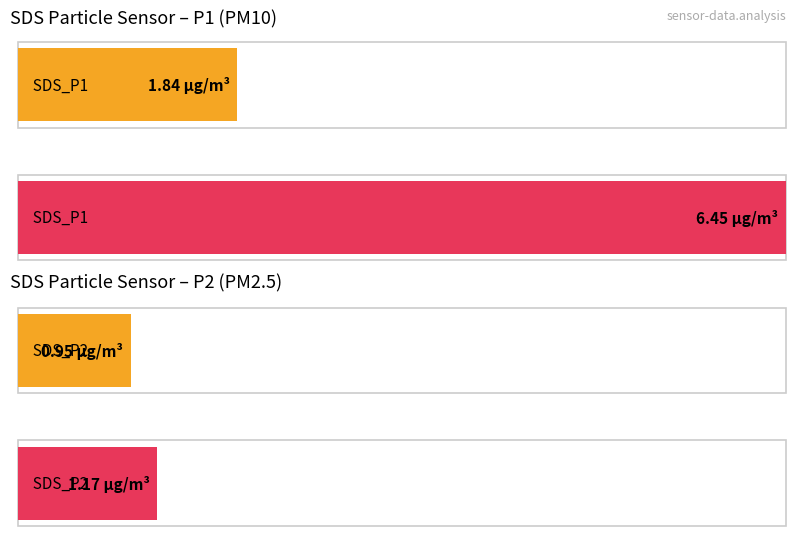

Is it true that SDS_P2 equals 1.9 at 00:35?

False